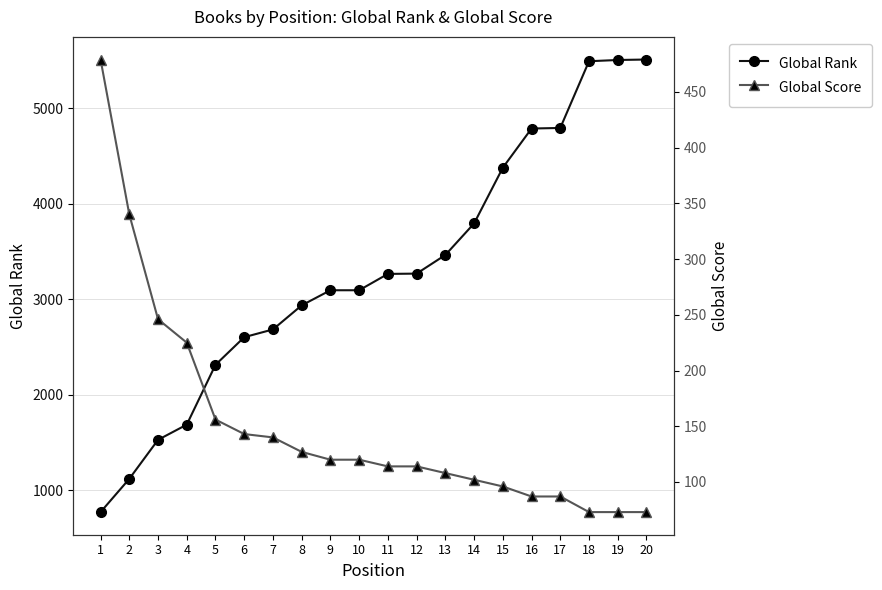

Which has a higher value, 18 or 10?

18